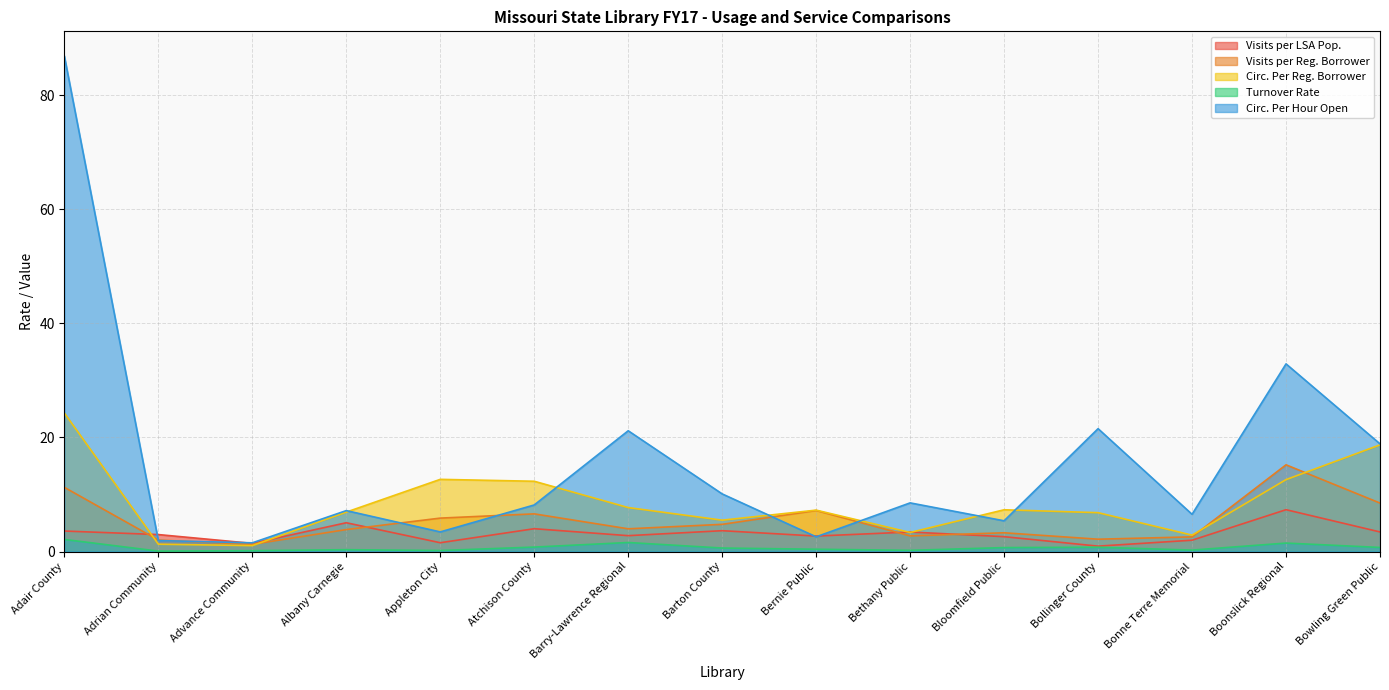

Reading left to right, transcribe all the data shown in this chart.

Visits per LSA Pop.: 3.6	3.0	1.4	5.0	1.5	4.0	2.8	3.7	2.7	3.4	2.6	0.9	2.0	7.3	3.4
Visits per Reg. Borrower: 11.3	2.0	1.3	3.9	5.9	6.6	4.0	4.8	7.2	2.7	3.3	2.2	2.6	15.2	8.5
Circ. Per Reg. Borrower: 24.3	1.3	1.0	6.9	12.7	12.3	7.7	5.5	7.3	3.3	7.3	6.8	2.9	12.6	18.7
Turnover Rate: 2.1	0.1	0.2	0.3	0.2	0.8	1.6	0.6	0.4	0.2	0.7	0.8	0.3	1.5	0.7
Circ. Per Hour Open: 86.9	1.9	1.5	7.2	3.4	8.2	21.2	10.1	2.6	8.5	5.4	21.5	6.5	32.9	18.9